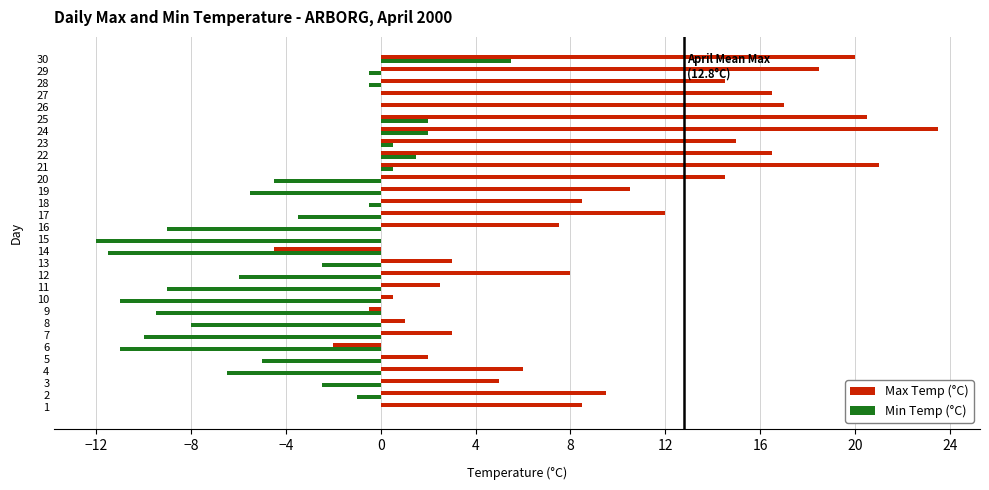

What is the sum of all Min Temp (°C) values?

-117.5